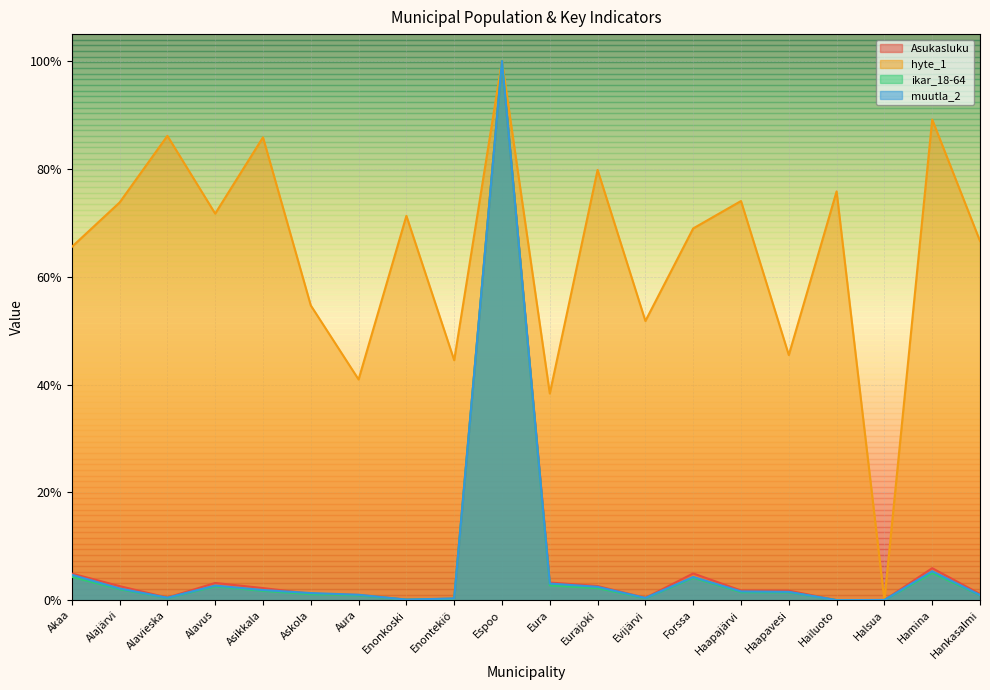

At which label does muutla_2 reach its peak?

Espoo